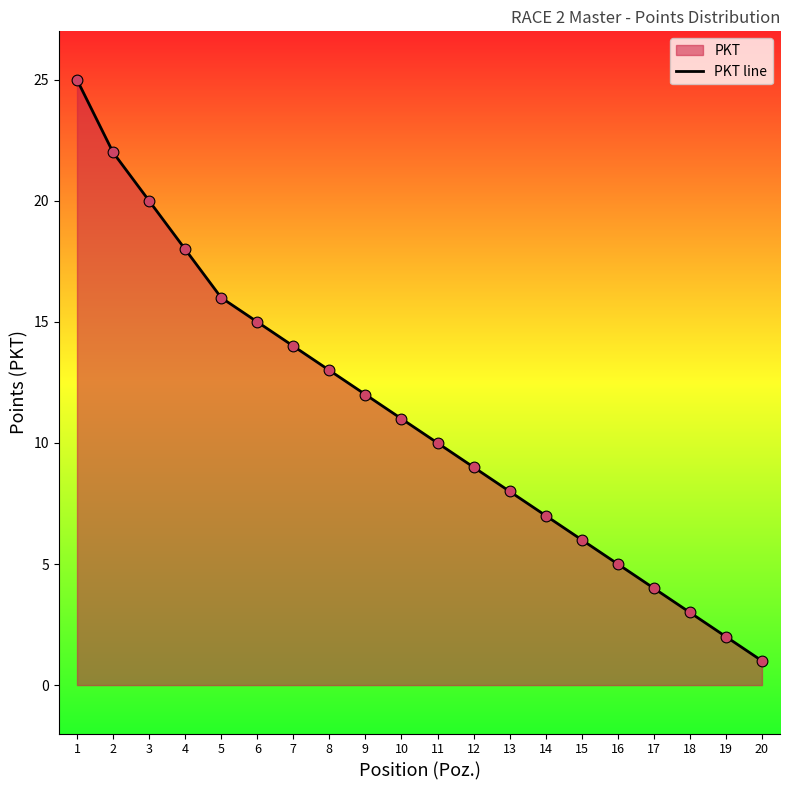

What is the change in value from 4 to 9?

-6